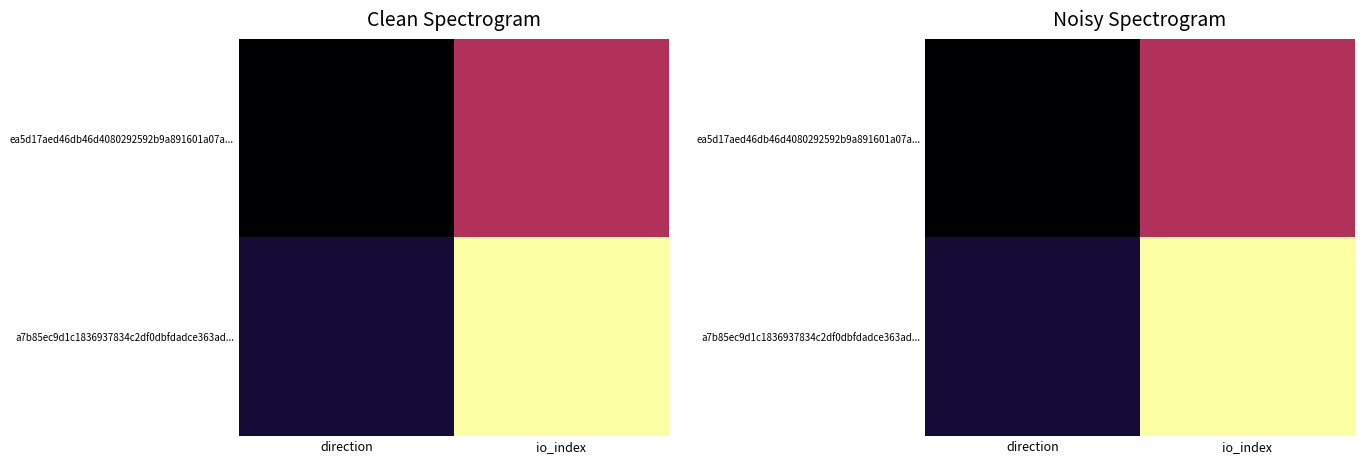

The value of ea5d17aed46db46d4080292592b9a891601a07a... at direction is -1. True or false?

True